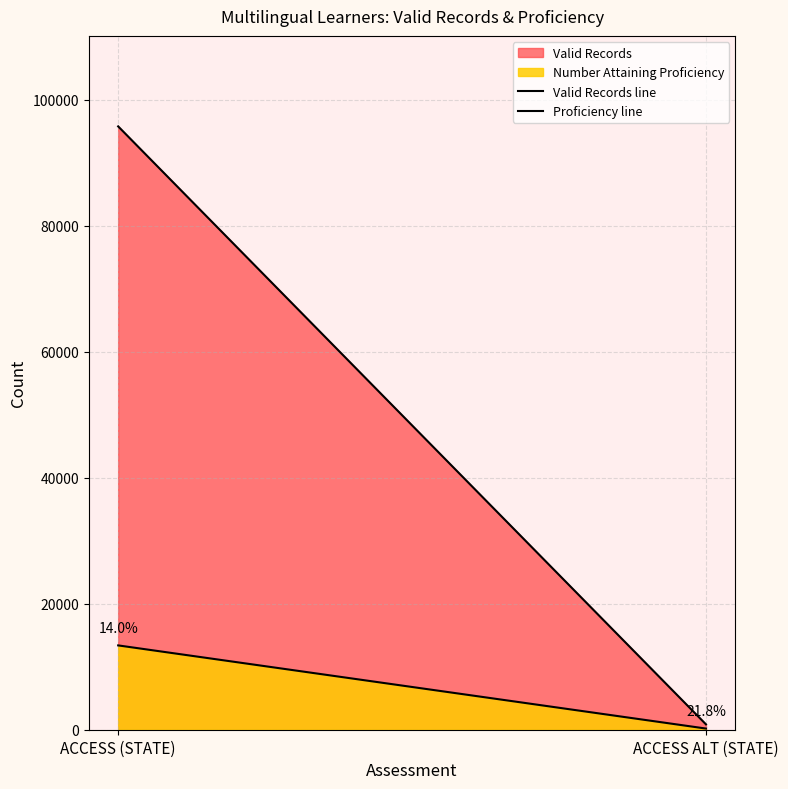

What is the difference between the maximum and minimum values in the Valid Records line series?

94922